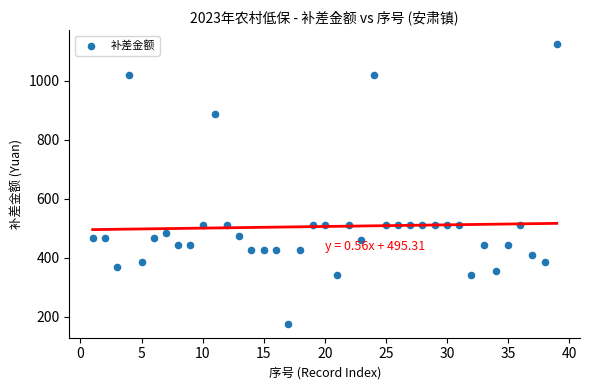

What is the range of Y values (max minus min)?

947